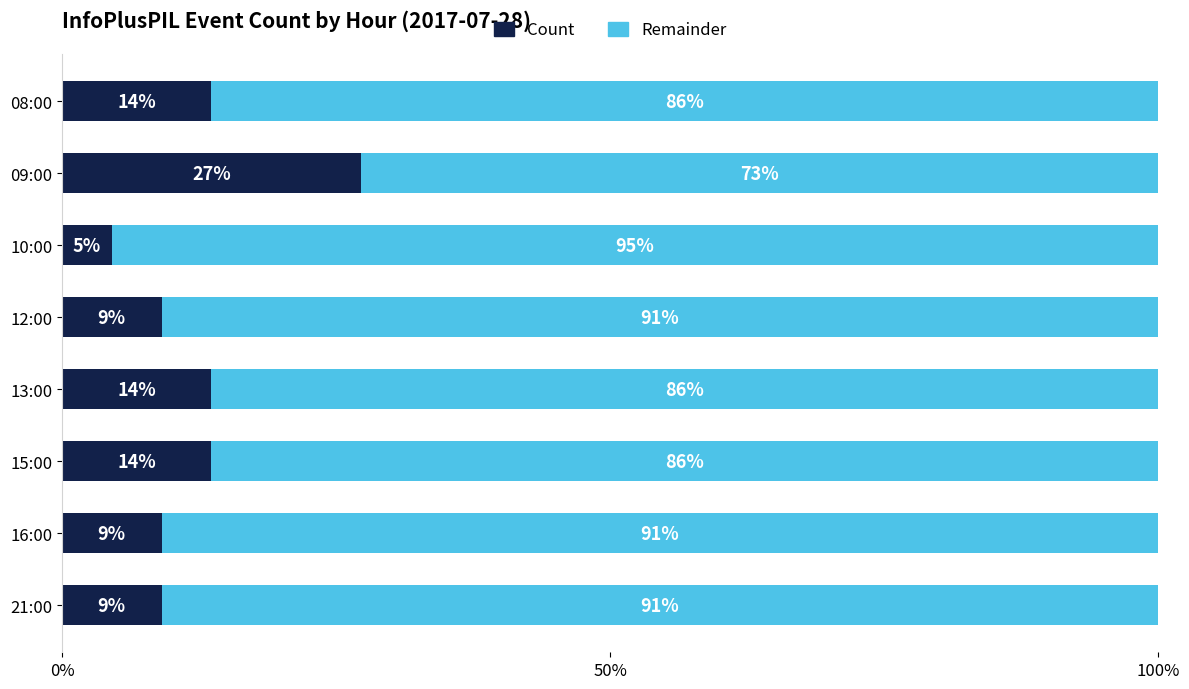

What is the total value across all series at 12:00?

100.0